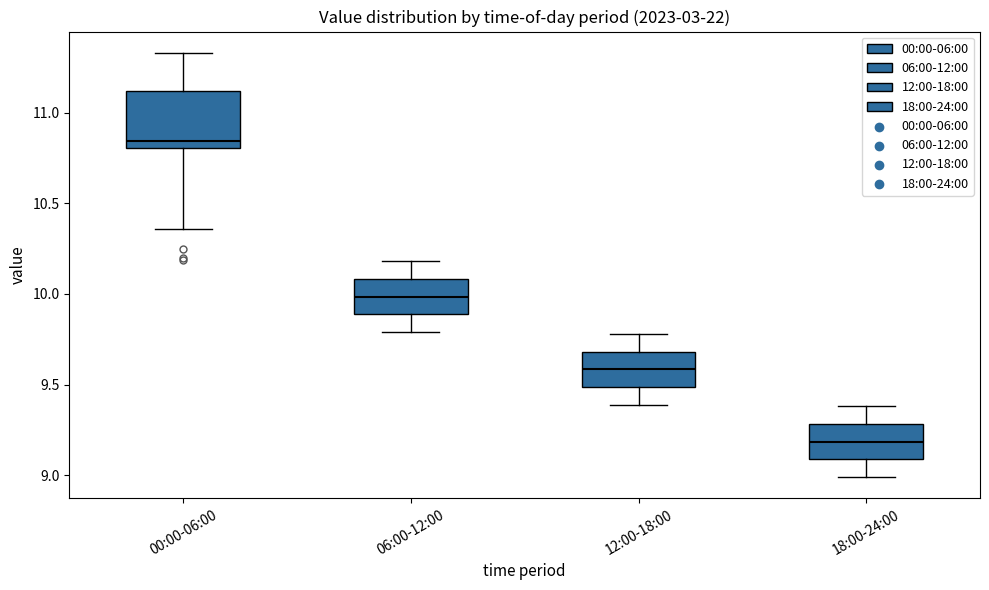

Reading left to right, transcribe this box plot: for each box, give where its median line is, the range the box spans, and where its two whiskers end, as read against the y-axis. The values are not printed on the chart, so give them approximately, as read against the axis.

00:00-06:00: median 10.85, box 10.80 to 11.10, whiskers 10.35 to 11.35
06:00-12:00: median 10.00, box 9.90 to 10.10, whiskers 9.80 to 10.20
12:00-18:00: median 9.60, box 9.50 to 9.70, whiskers 9.40 to 9.80
18:00-24:00: median 9.20, box 9.10 to 9.30, whiskers 9.00 to 9.40